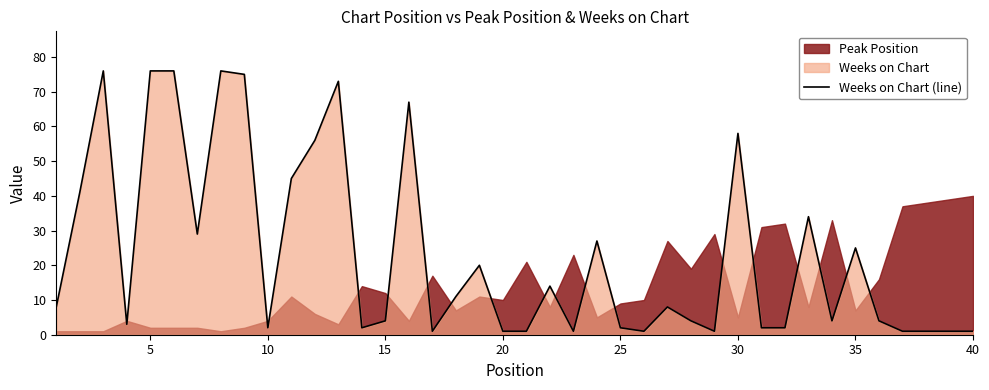

What value does the Weeks on Chart (line) series have at 15, to the nearest 5?

5